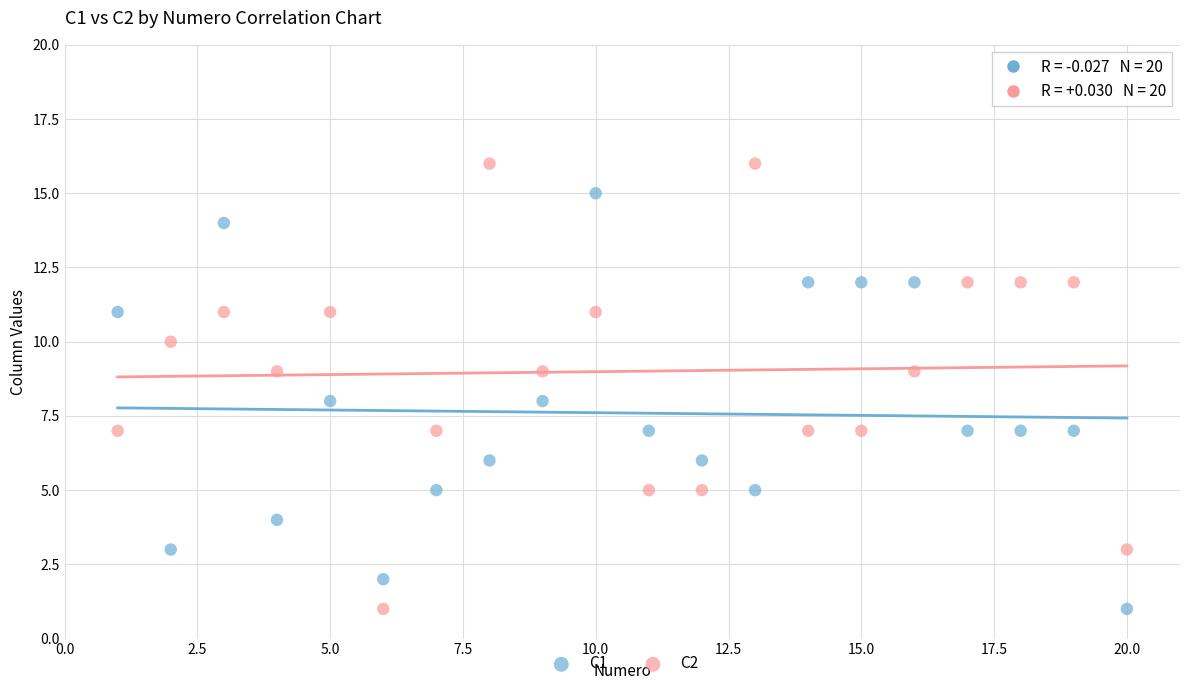

Across all data points, what is the range of Y values (max minus min)?

15